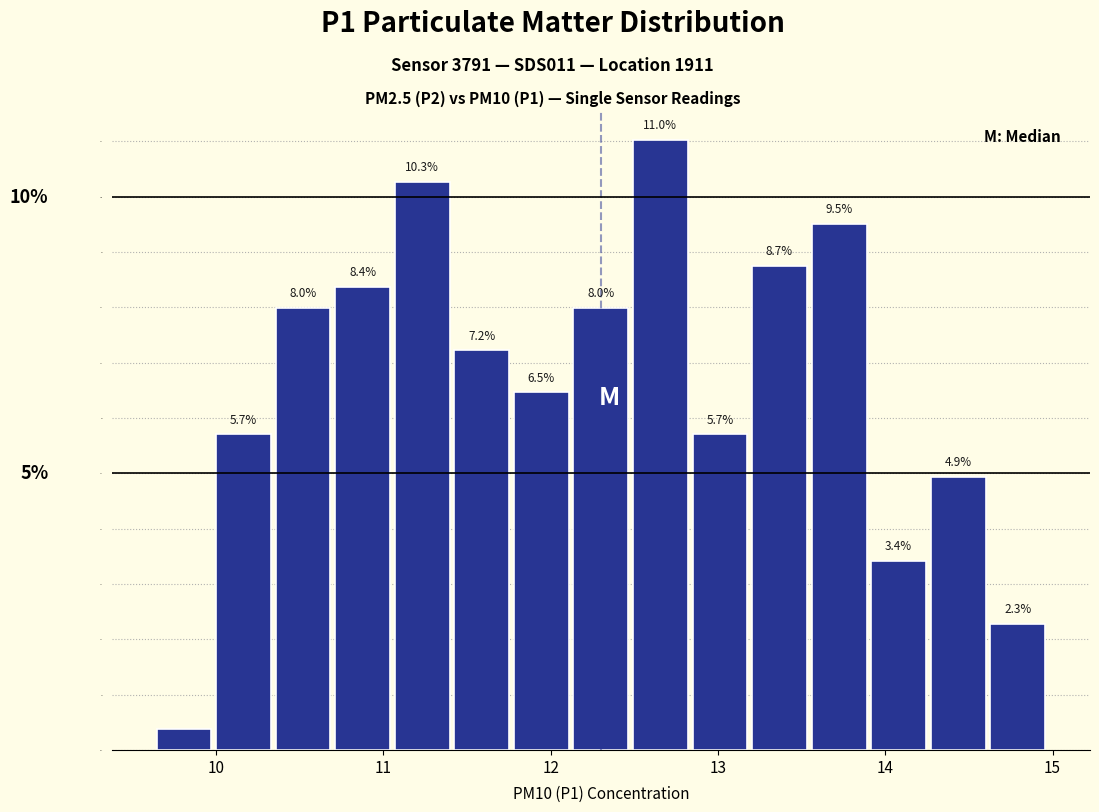

Around what value on the x-axis is the tallest bar? Give the approximate position of its centre, as read against the axis.

12.7